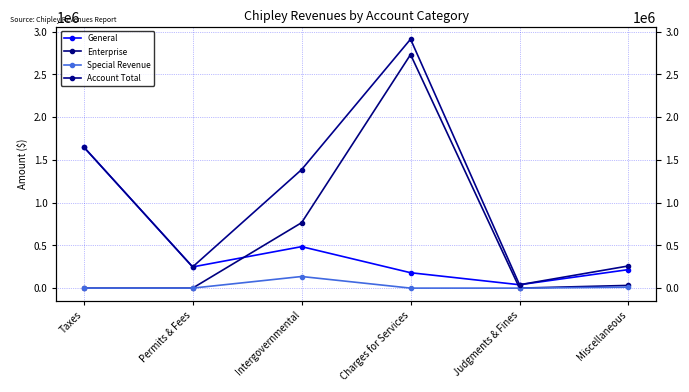

True or false: Enterprise has a value of 0 at Judgments & Fines.

True